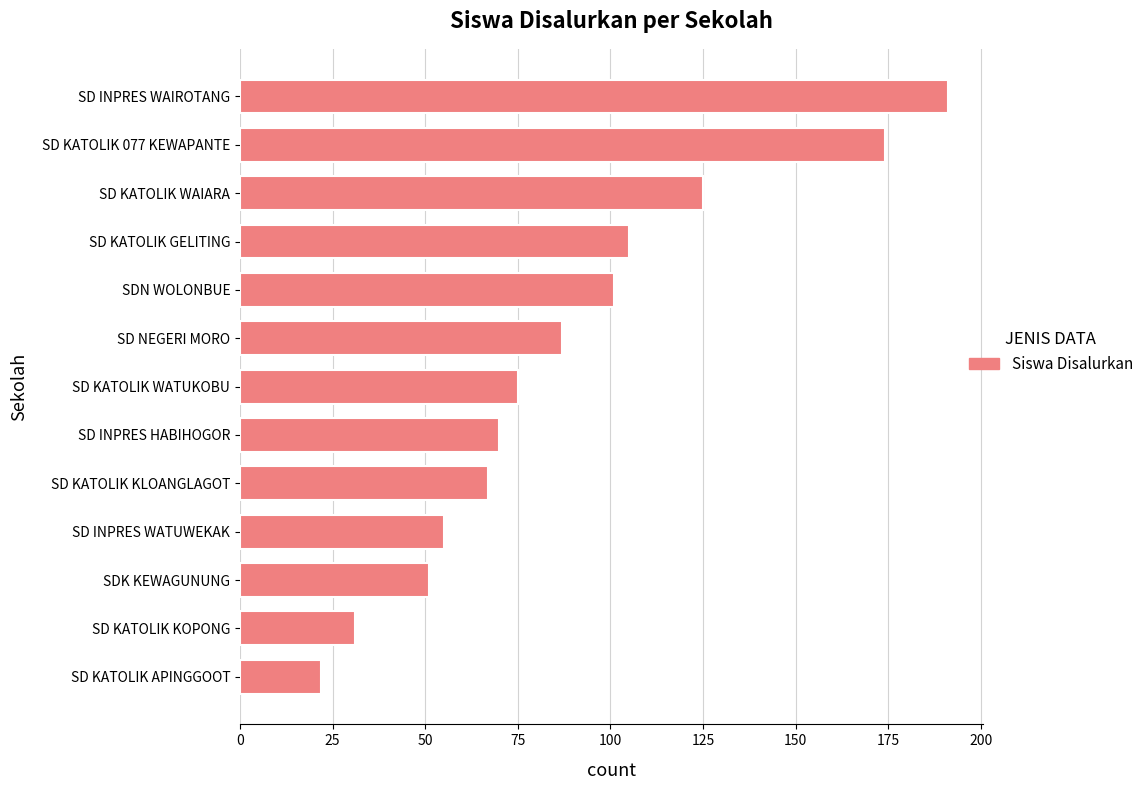

What is the maximum value shown in the chart?

191